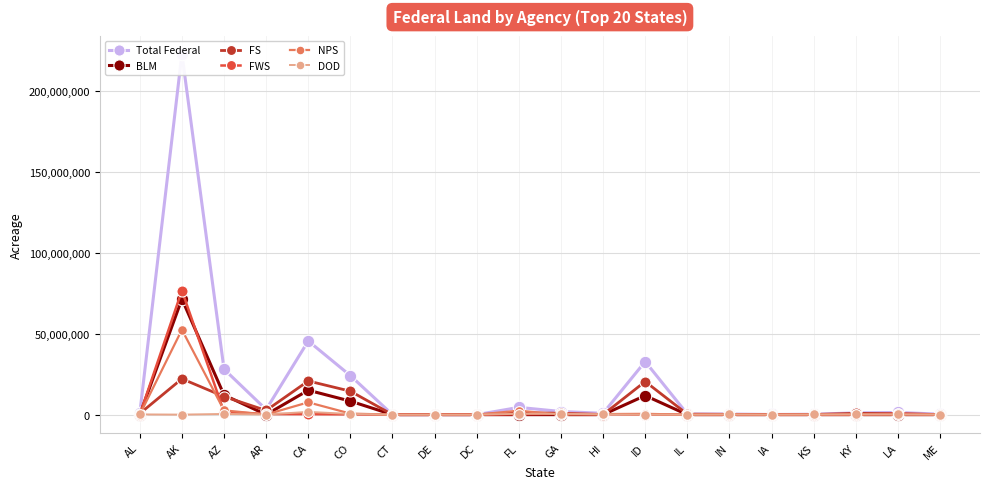

Which series has the widest spread of values?

Total Federal